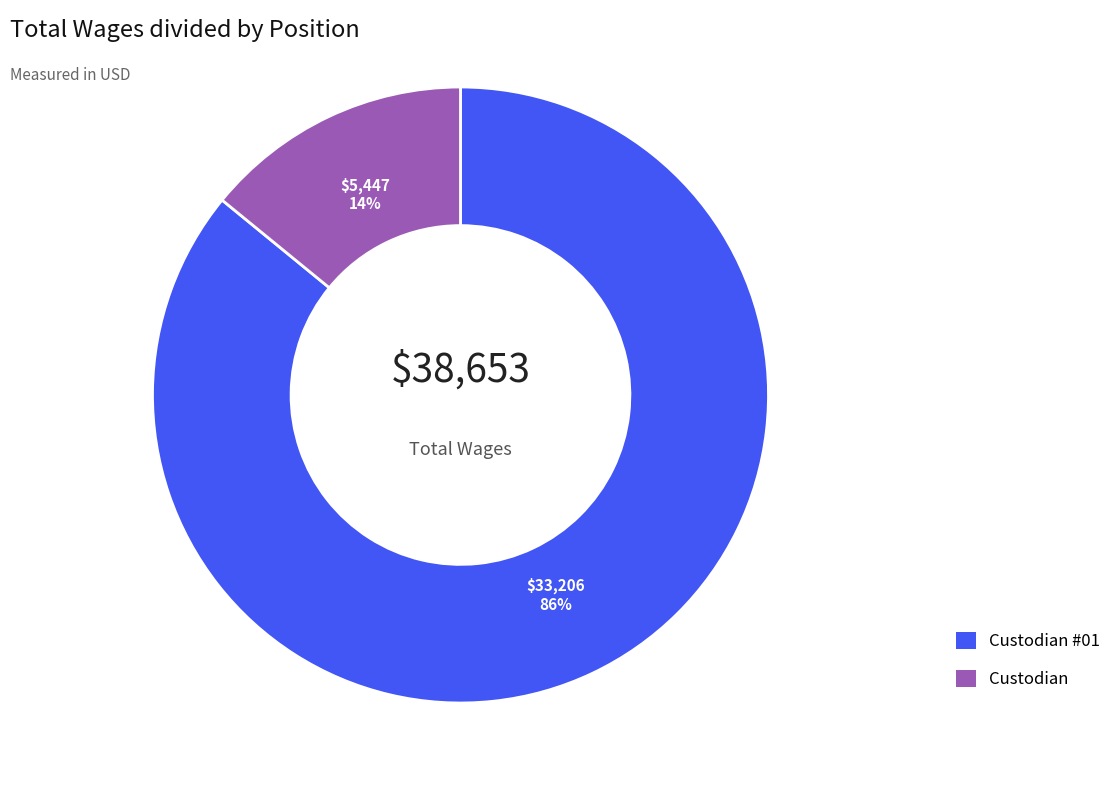

To the nearest percent, what percentage of the pie is Custodian?

14%